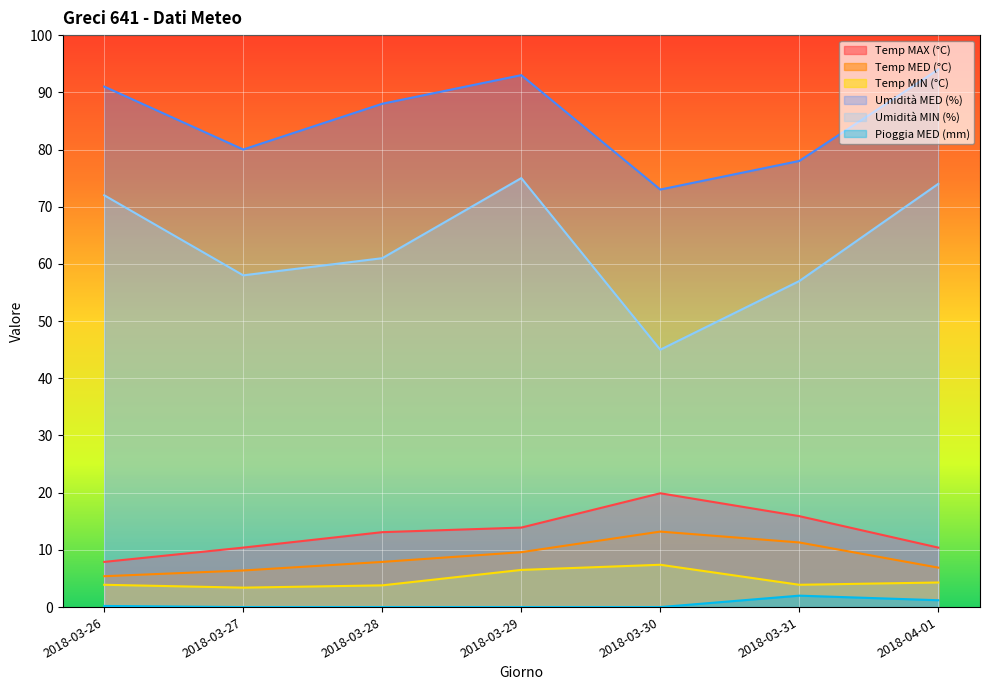

Which series has the largest range (max minus min)?

Umidità MIN (%)